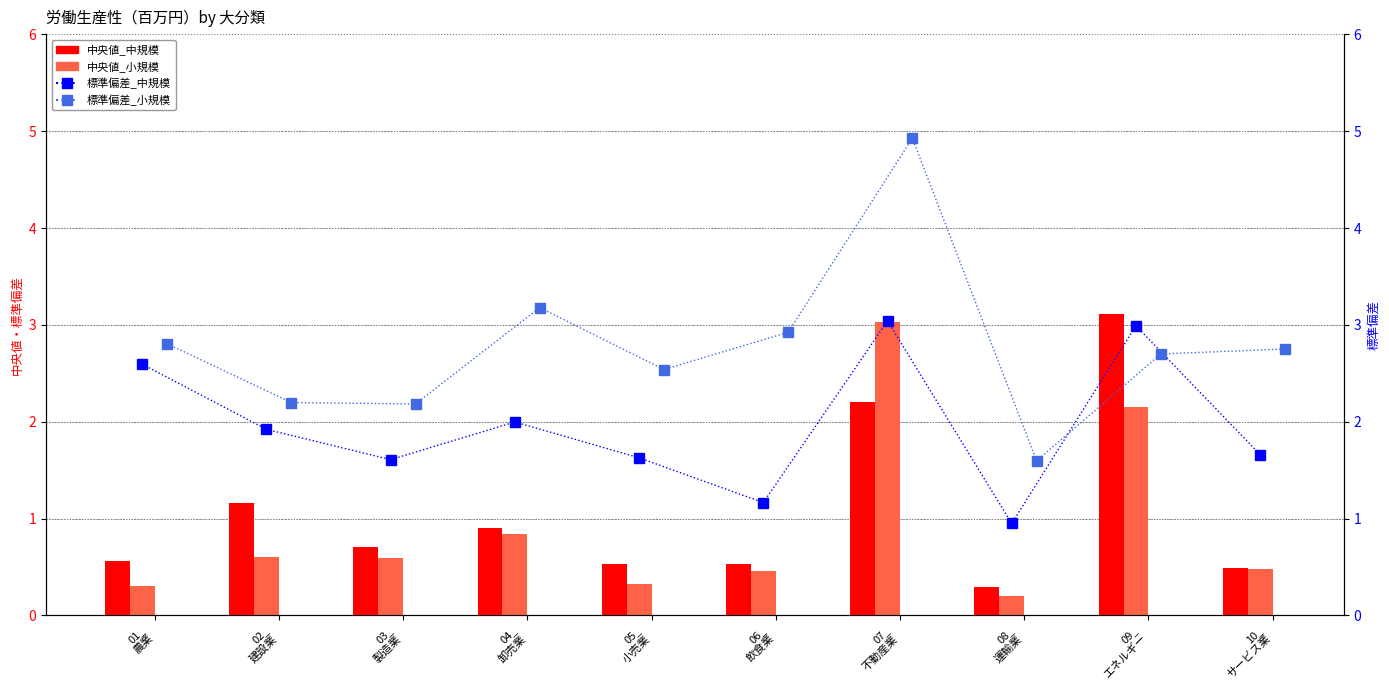

What is the label of the 6th bar from the right?

05_
小売業